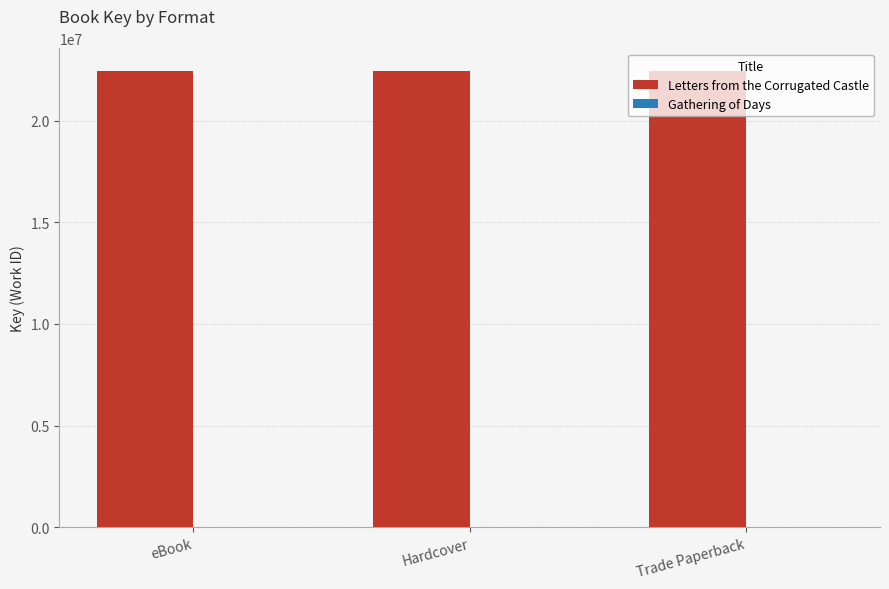

Read the Letters from the Corrugated Castle value at Trade Paperback.

22441634